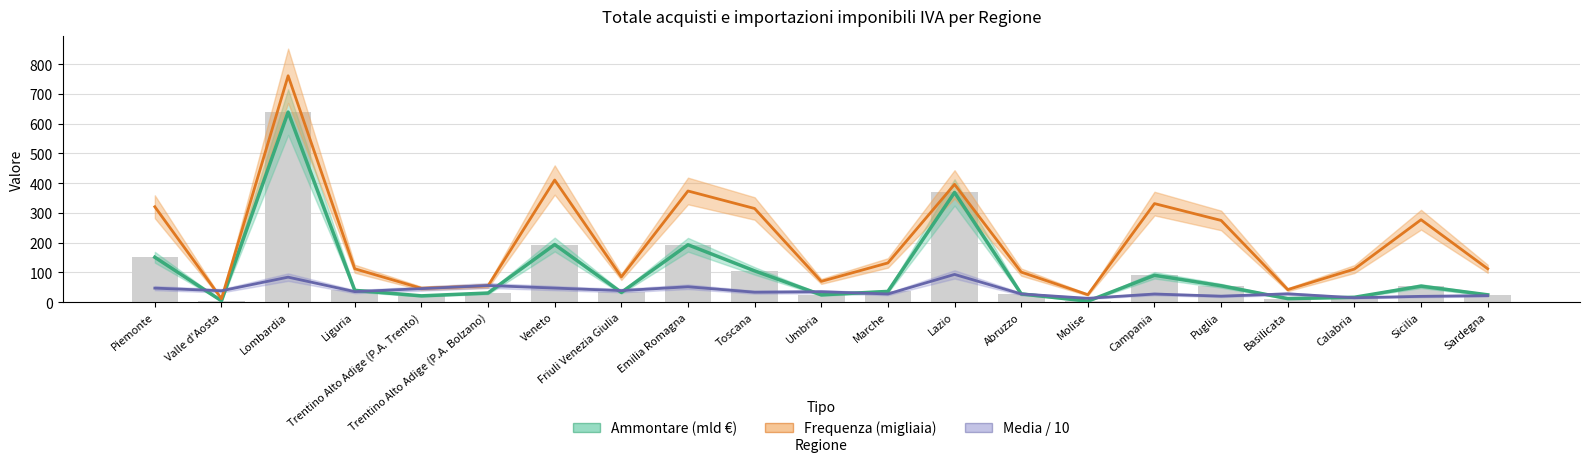

Which category has the lowest value in the Ammontare (mld €) series?

Molise